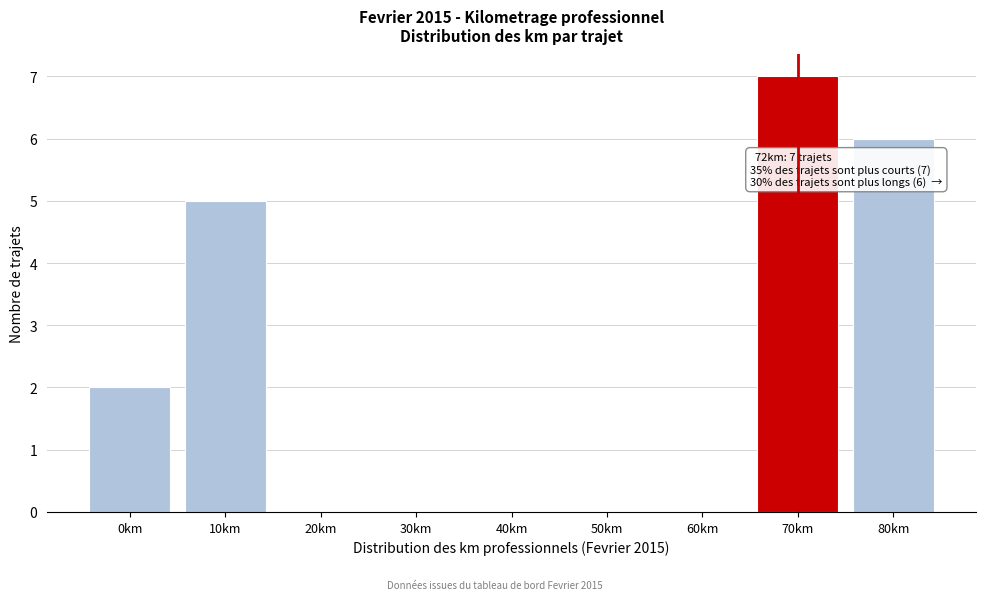

Reading right to left, list all the values displayed in this chart.

80km=6	70km=7	60km=0	50km=0	40km=0	30km=0	20km=0	10km=5	0km=2